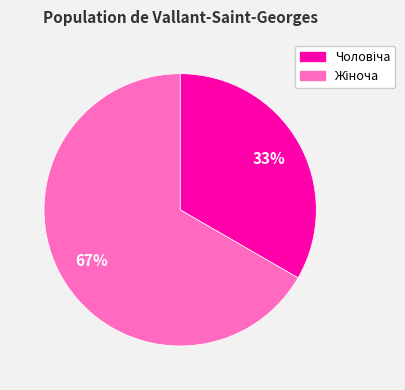

Is there a majority slice in this chart?

Yes